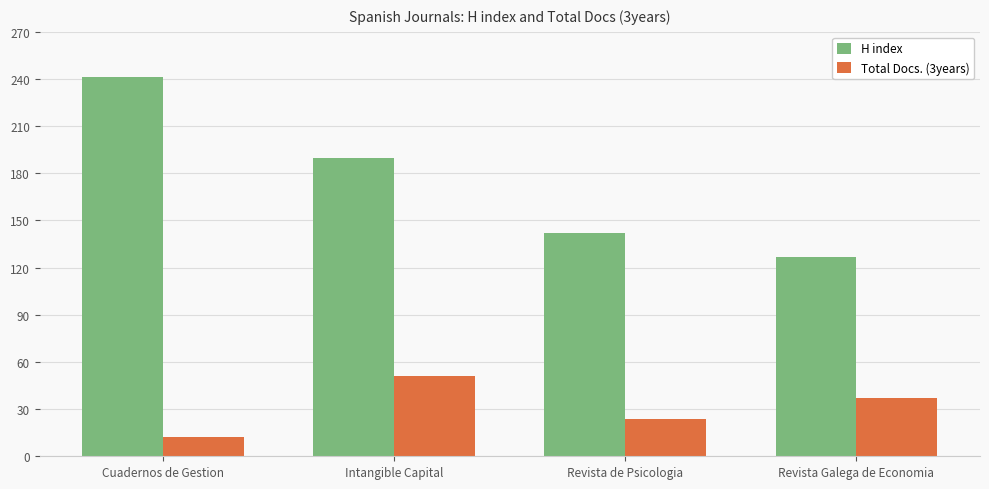

What is the spread (max minus min) of values at Intangible Capital?

139